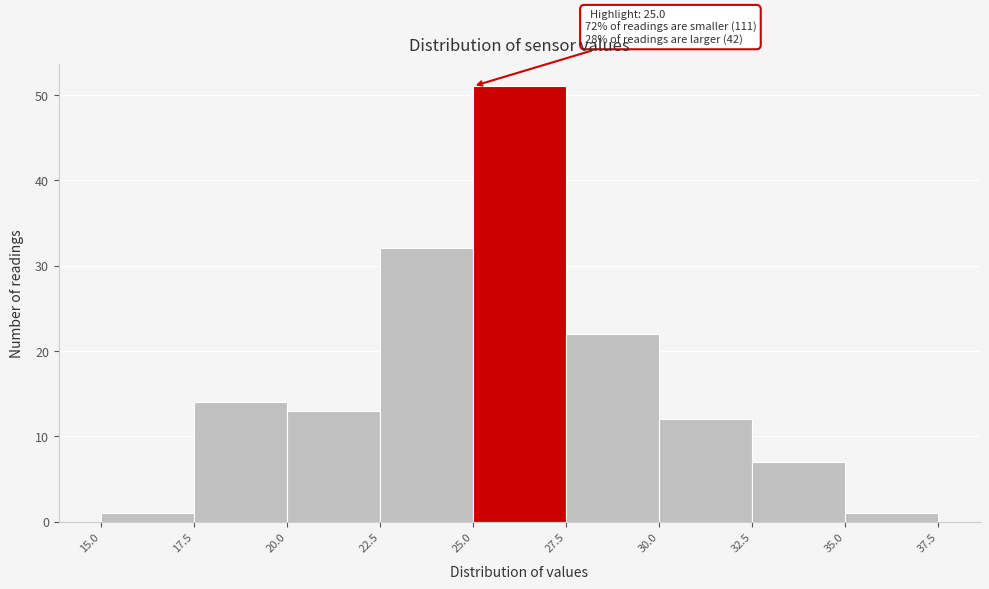

Which range on the x-axis has the tallest bar?

25.0 to 27.5